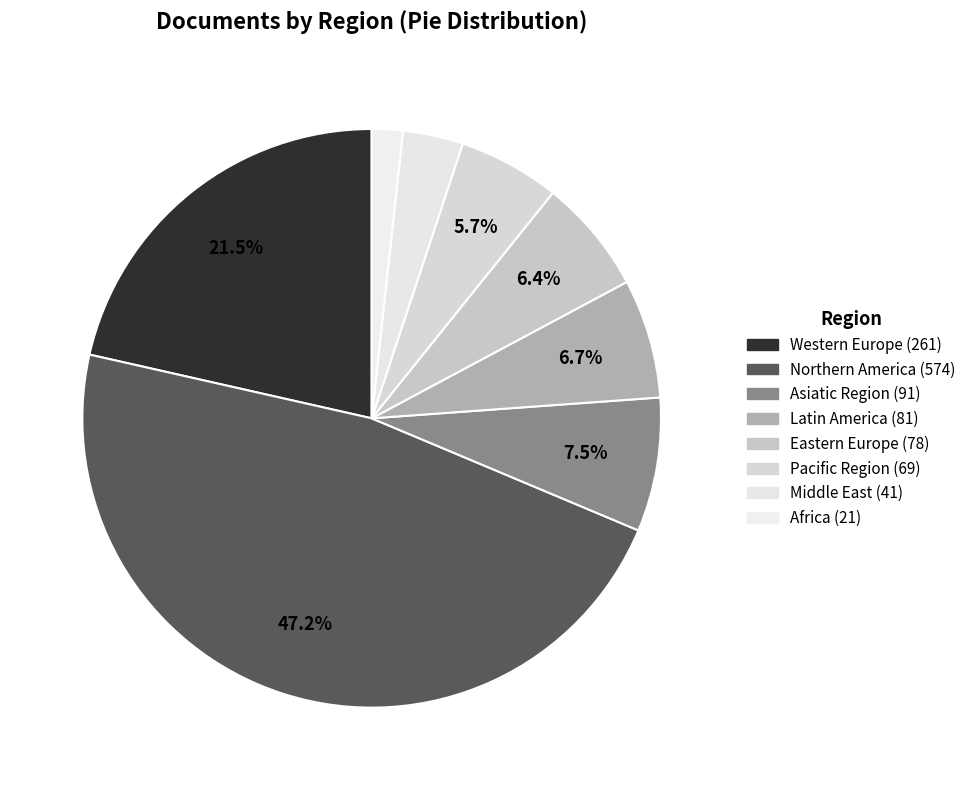

To the nearest percent, what is the difference between the Western Europe and Latin America slice percentages?

15%